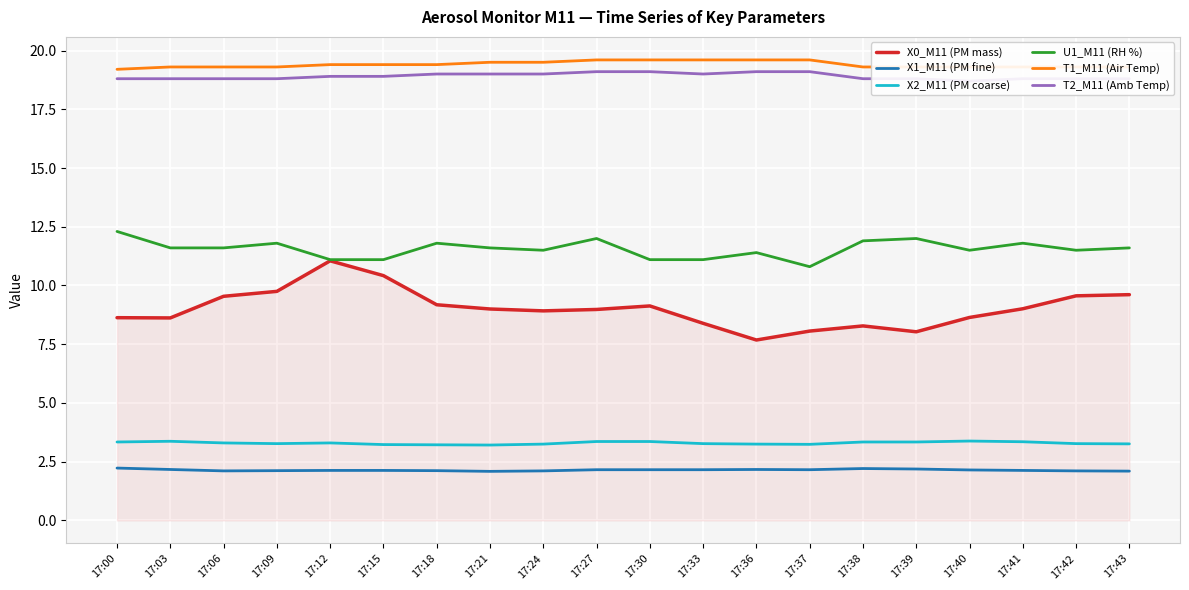

Is the value of X0_M11 (PM mass) at 17:06 greater than the value of U1_M11 (RH %) at 17:00?

No